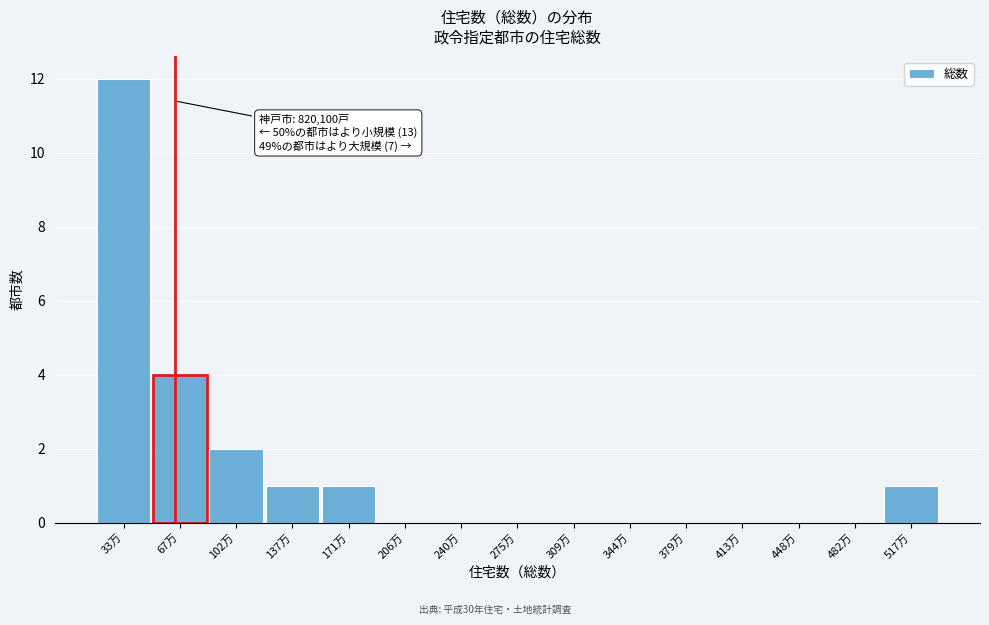

Reading left to right, what are all the values shown in this chart?

33万=12	67万=4	102万=2	137万=1	171万=1	206万=0	240万=0	275万=0	309万=0	344万=0	379万=0	413万=0	448万=0	482万=0	517万=1